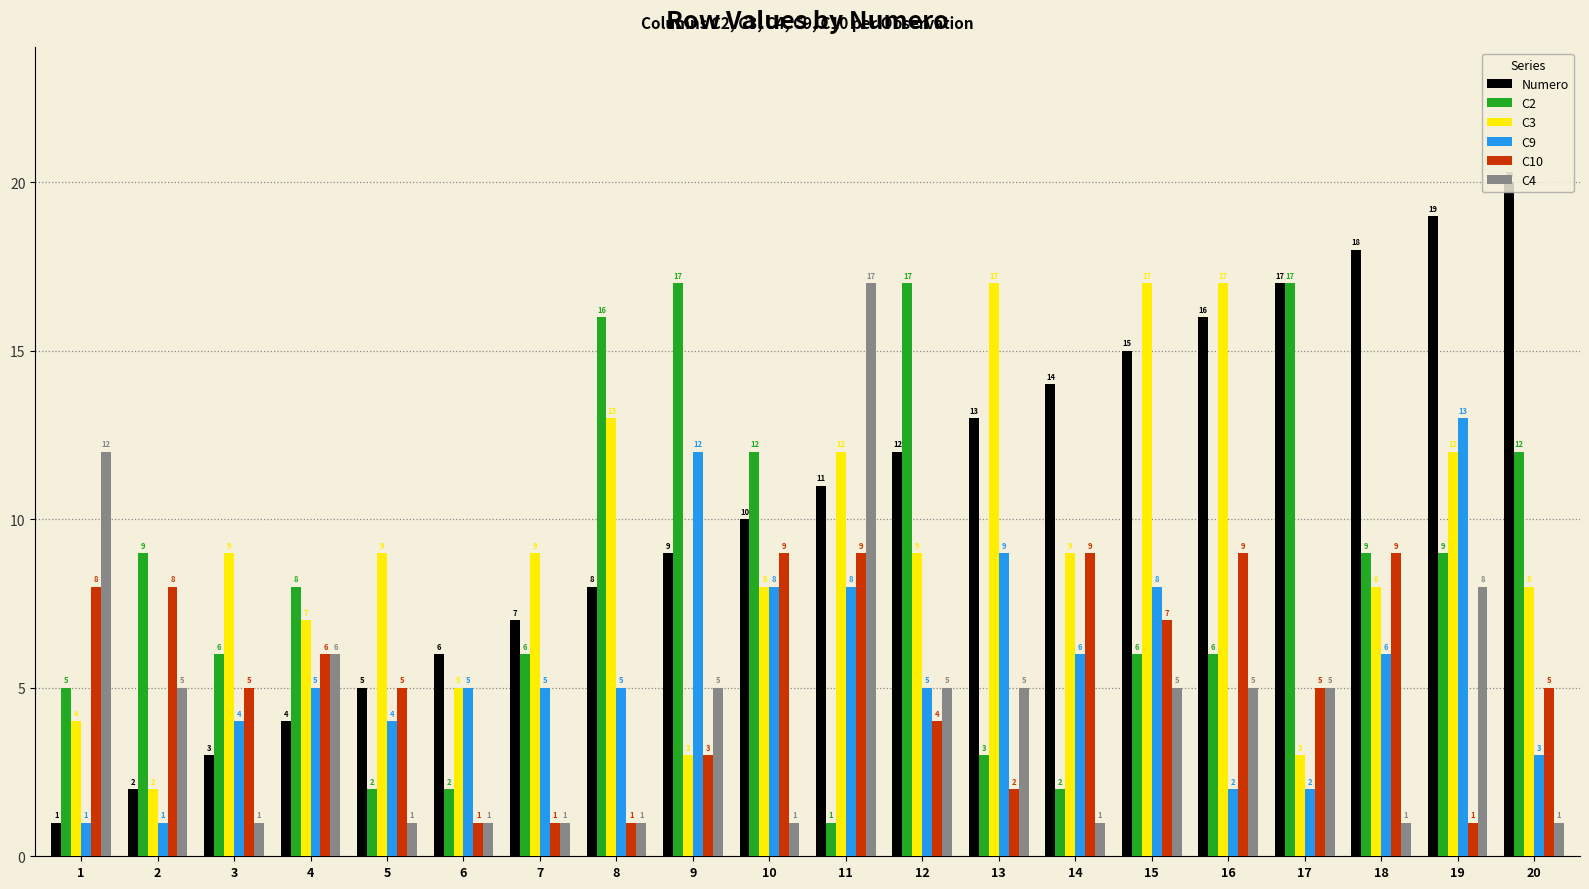

At which category is the sum across all series the highest?

19